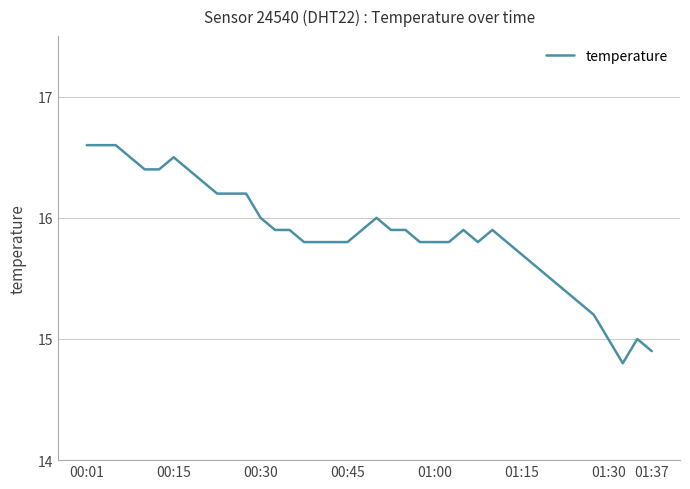

True or false: the data has more than 2 interior local peaks.

True